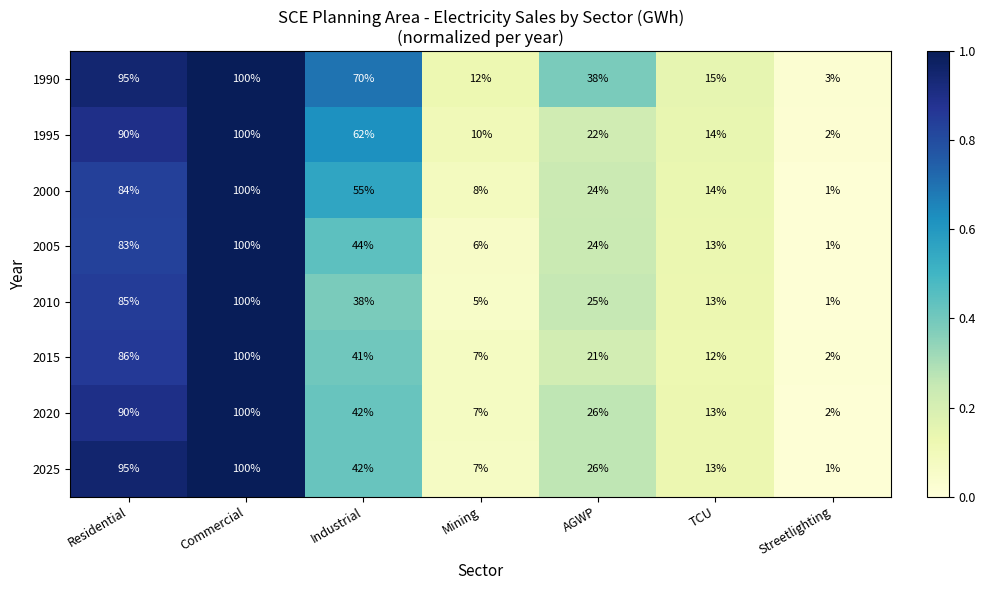

Is it true that 2000 equals 2 at Streetlighting?

False